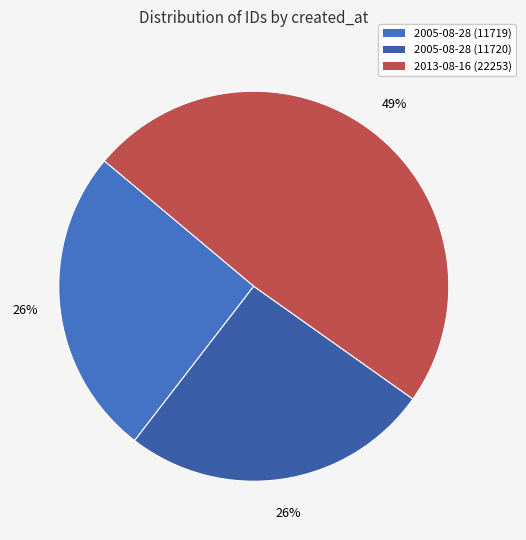

To the nearest percent, what is the average slice percentage?

33%